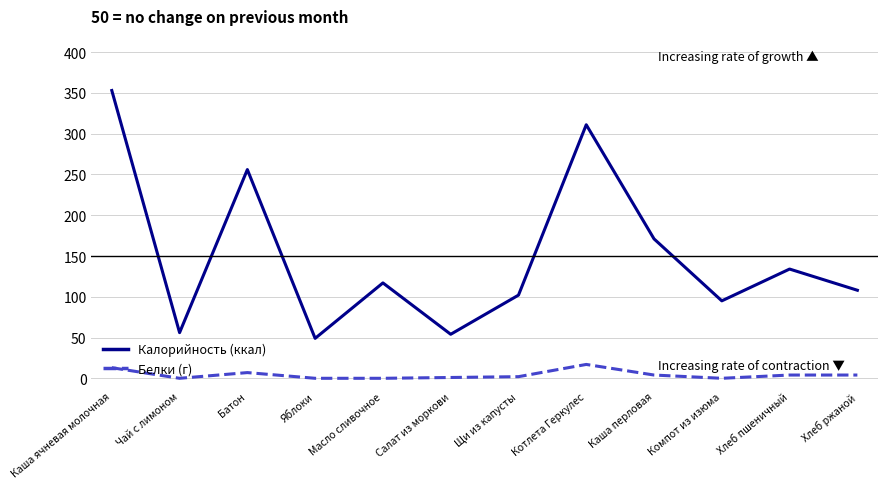

What is the spread (max minus min) of values at Компот из изюма?

95